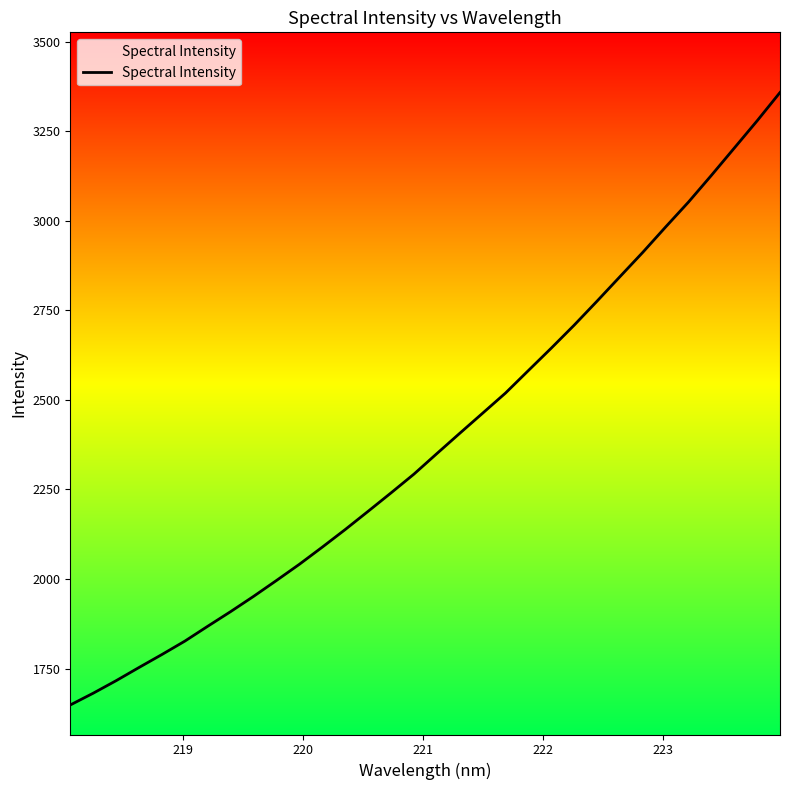

What is the minimum value shown in the chart?

1648.4